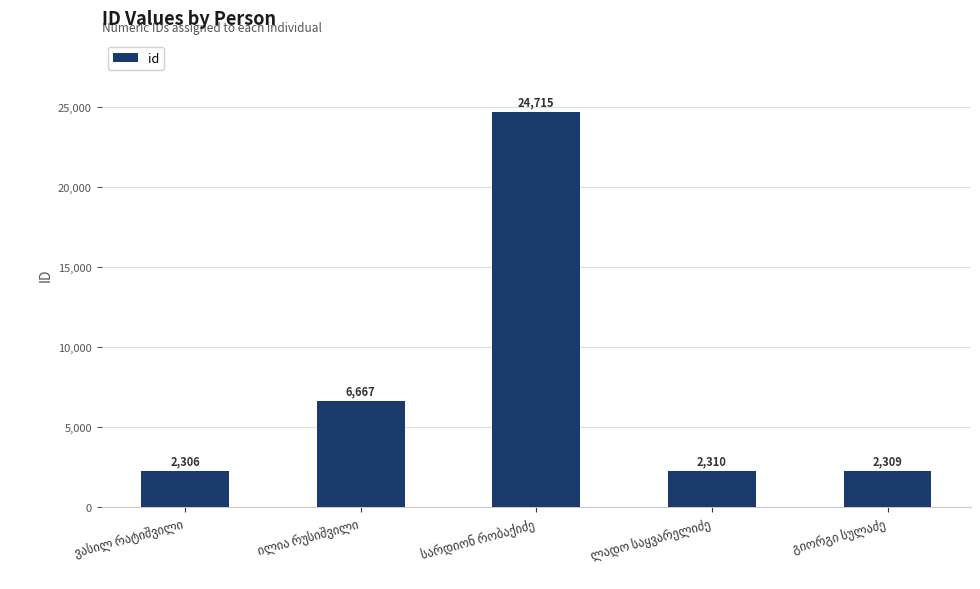

Reading left to right, extract all data points from this chart.

2306	6667	24715	2310	2309